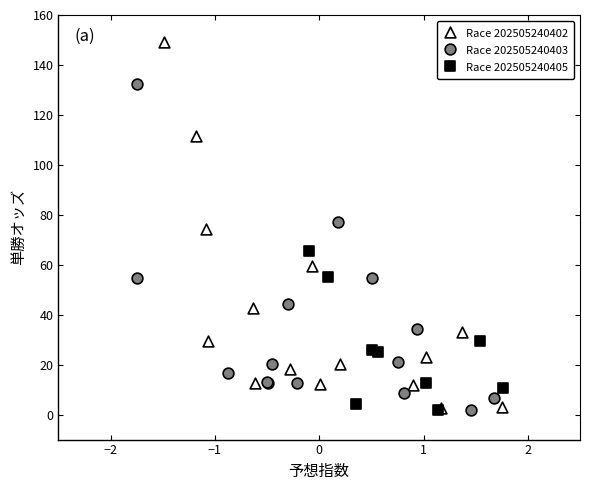

Which series contains the highest Y value?

Race 202505240402